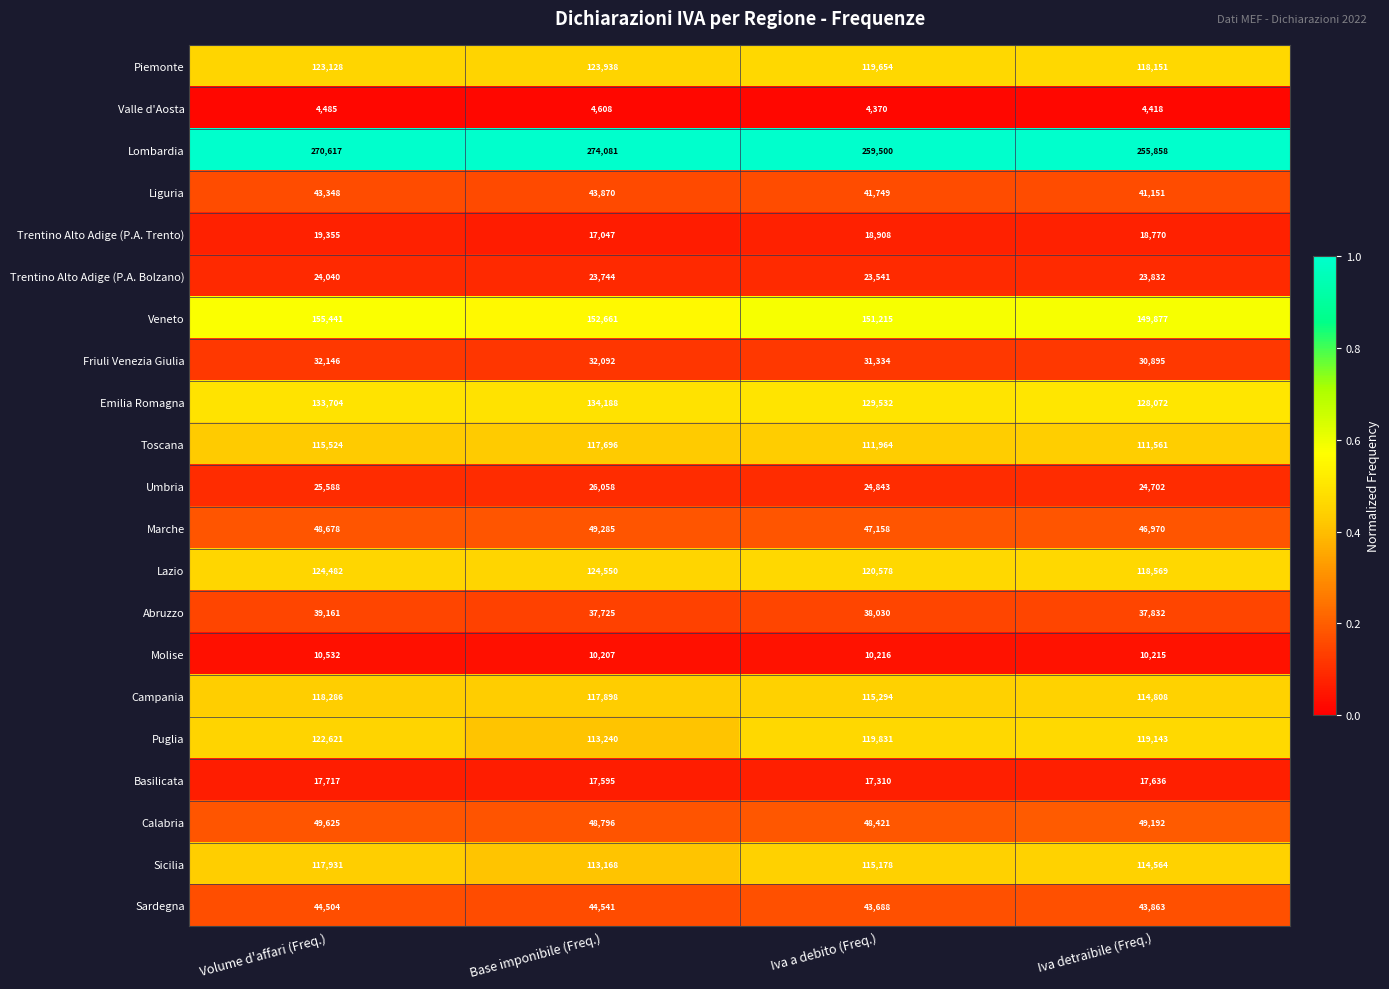

Which series changed the most between Base imponibile (Freq.) and Iva a debito (Freq.)?

Lombardia